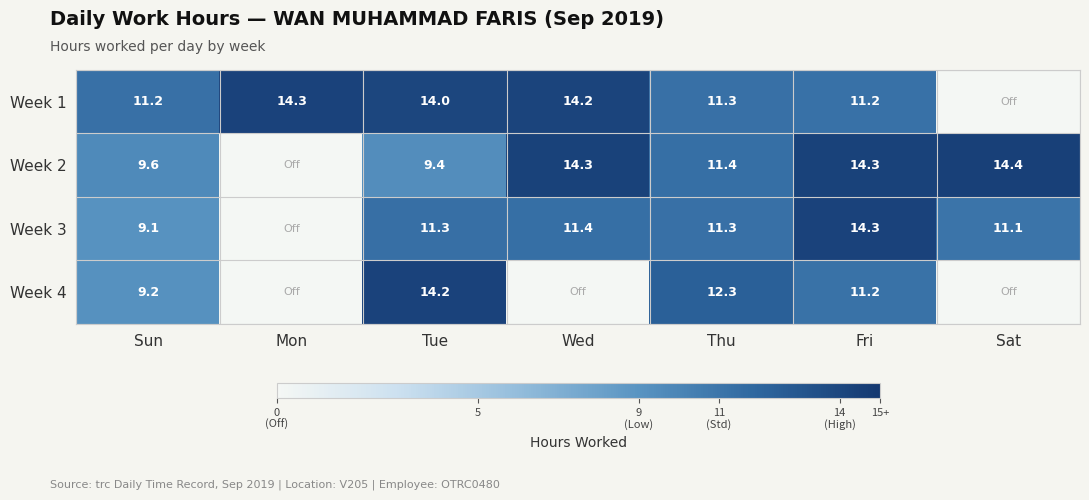

True or false: Week 2 has a value of 6.2 at Wed.

False